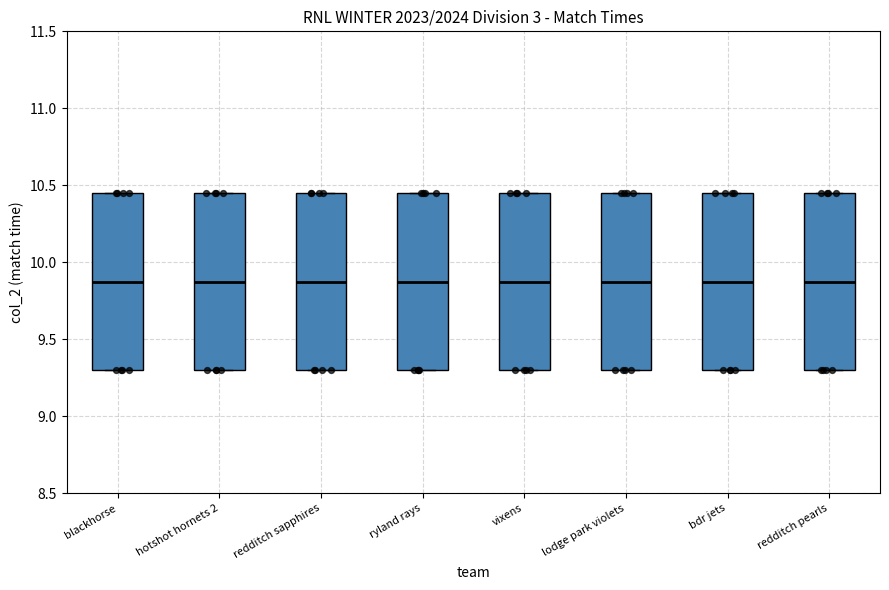

Where does the median line of the box for redditch sapphires sit on the y-axis? The values are not printed on the chart, so give them approximately, as read against the axis.

9.90